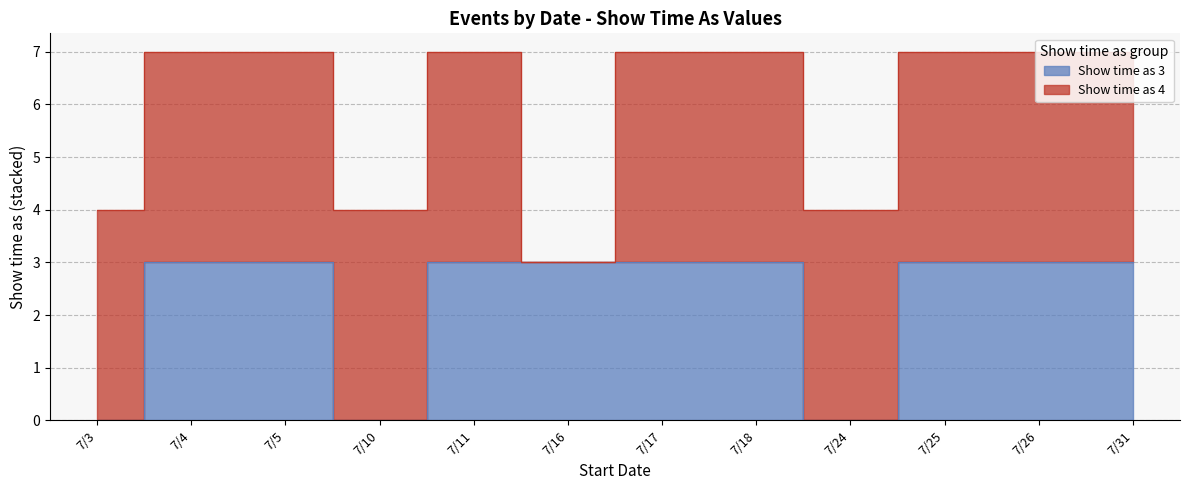

Reading left to right, what are all the values shown in this chart?

7/3=0	7/4=3	7/5=3	7/10=0	7/11=3	7/16=3	7/17=3	7/18=3	7/24=0	7/25=3	7/26=3	7/31=3